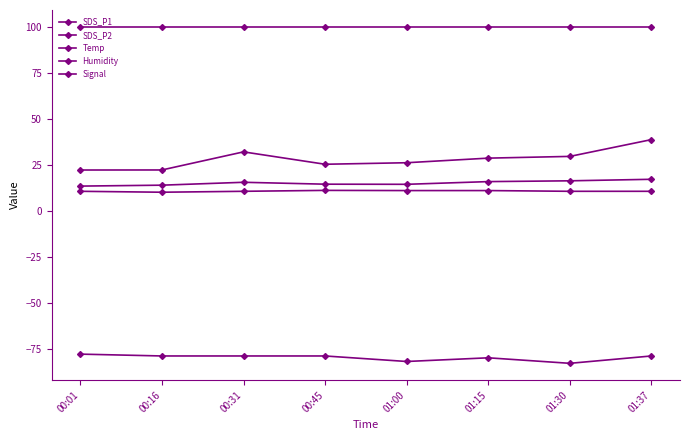

Is it true that Signal equals -79.0 at 00:31?

True